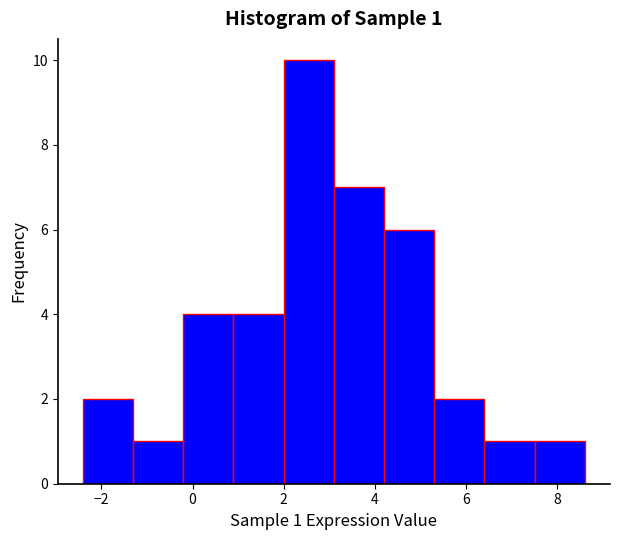

Over which range of the x-axis is the bar tallest?

2.0 to 3.0